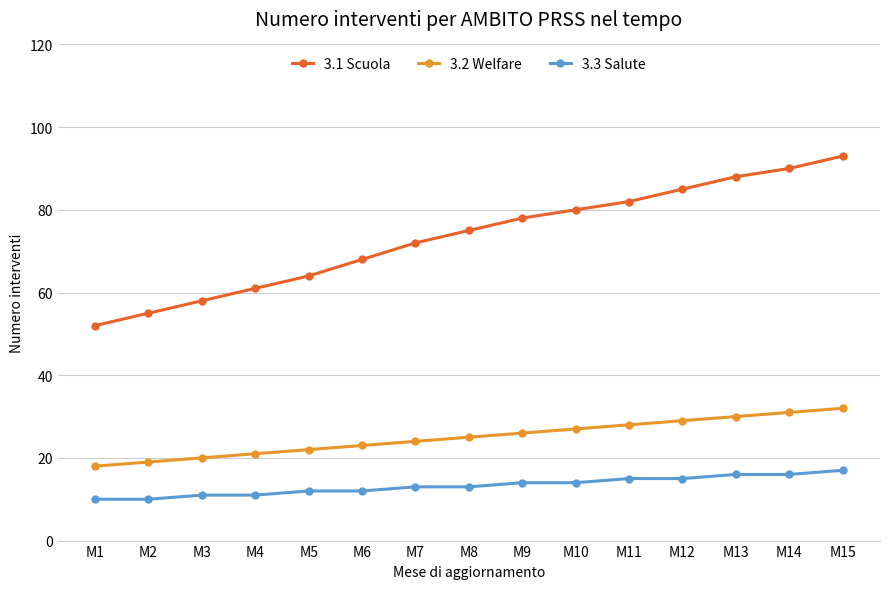

List the series in order of their overall mean, highest first.

3.1 Scuola, 3.2 Welfare, 3.3 Salute